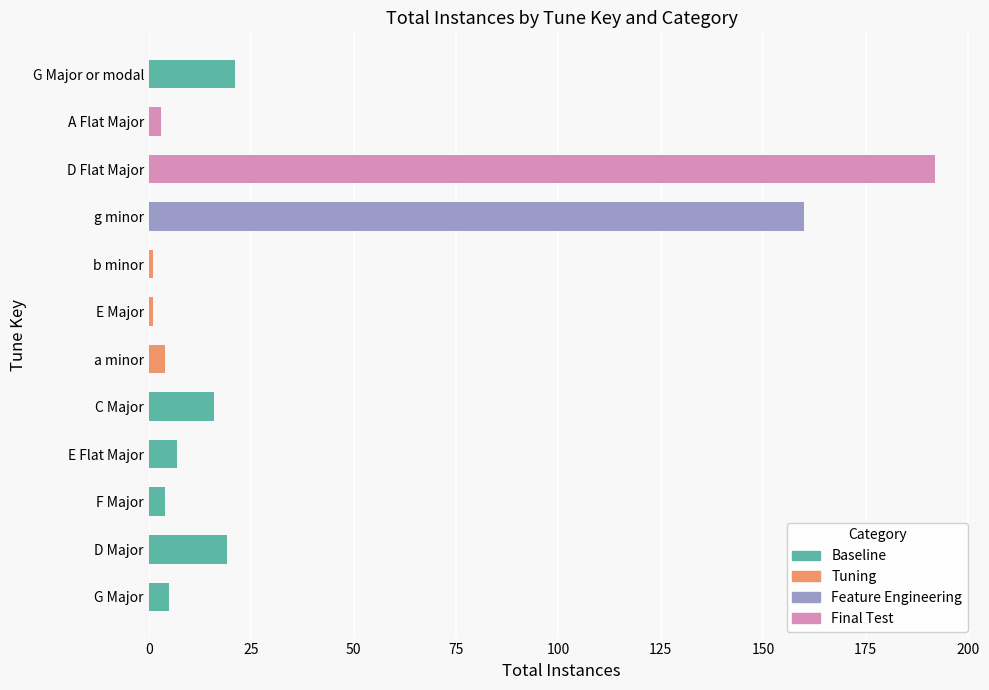

How many categories are shown in the chart?

12